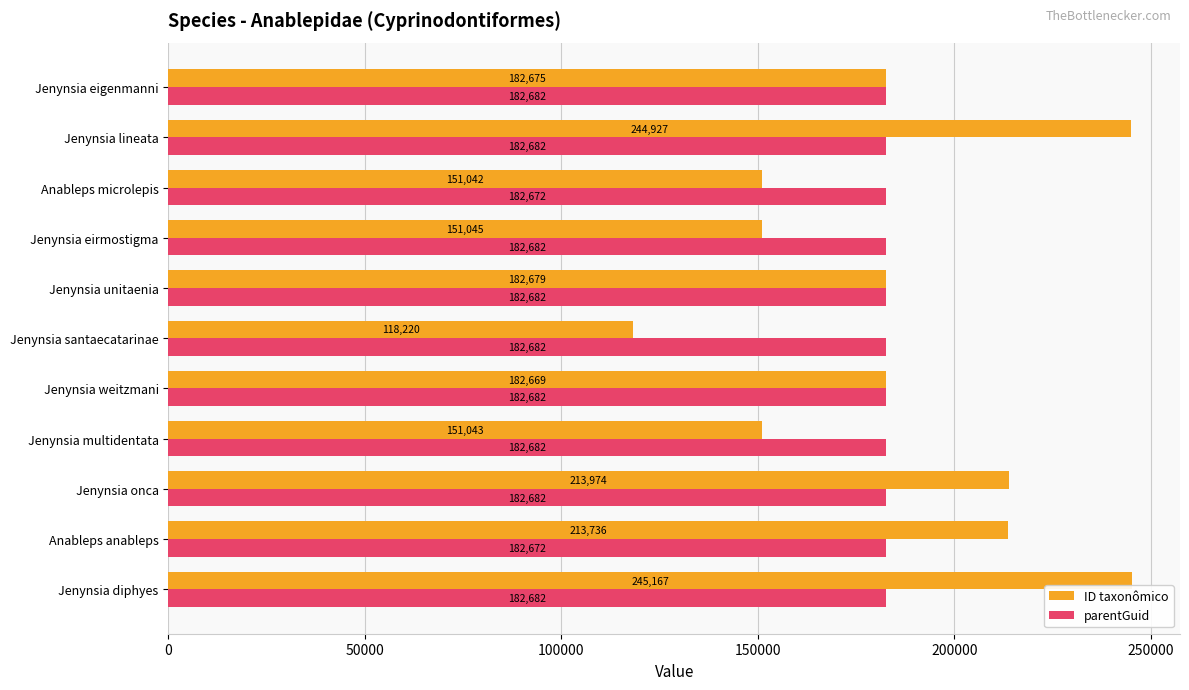

What is the sum of the parentGuid values at Jenynsia unitaenia and Jenynsia weitzmani?

365364